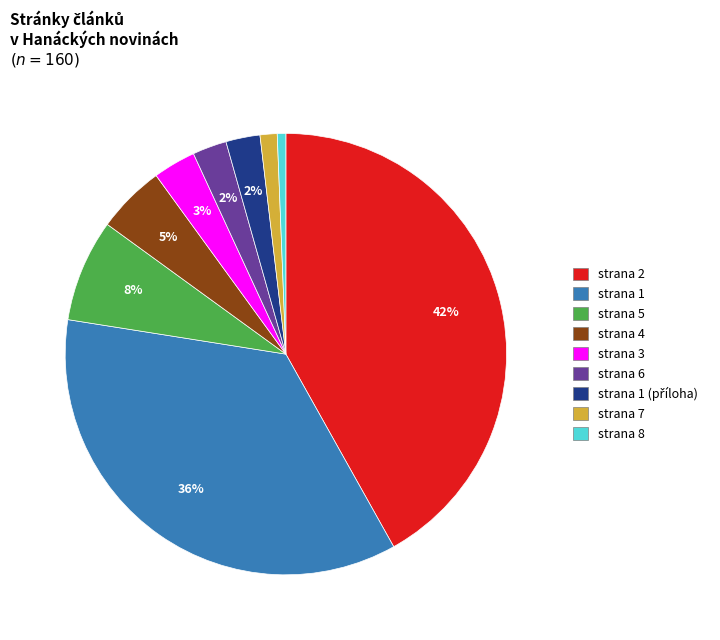

To the nearest percent, what is the difference between the strana 8 and strana 1 slice percentages?

35%